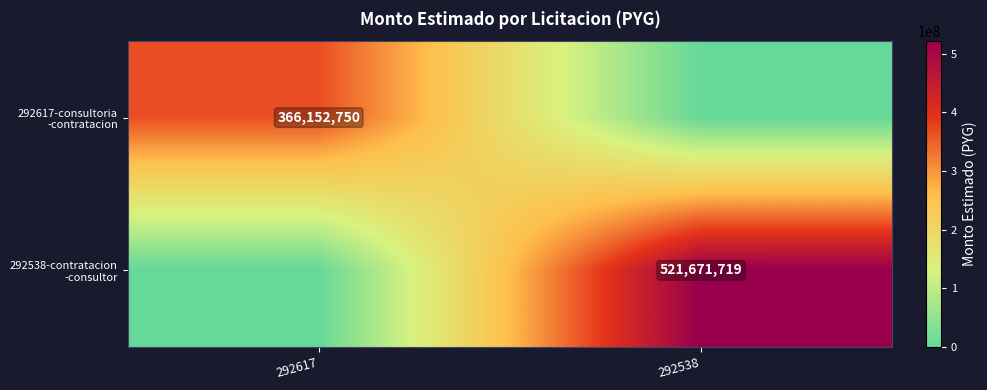

Rank the series at 292538 from lowest to highest value.

292617-consultoria -contratacion, 292538-contratacion -consultor